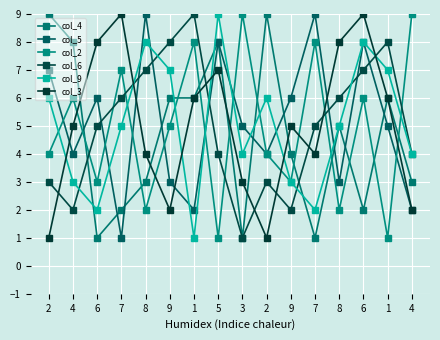

How many lines are shown in the chart?

6